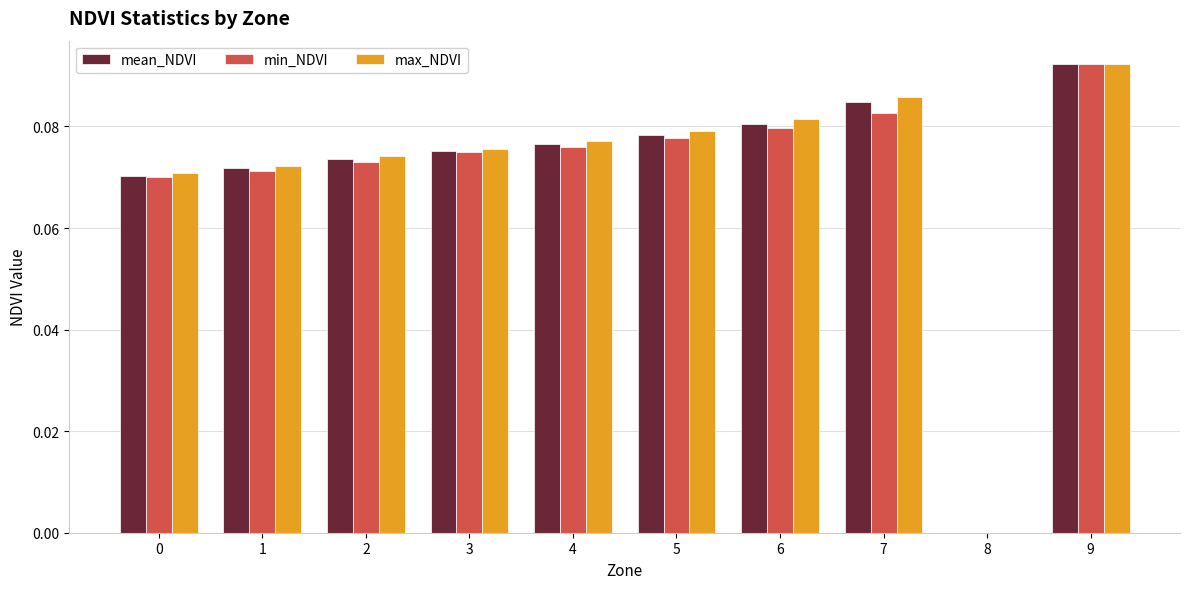

Which label corresponds to the largest value in the chart?

9